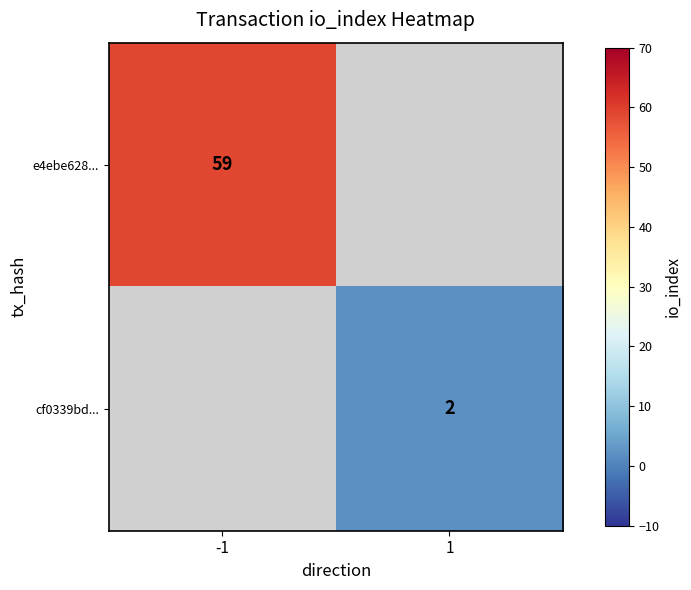

Is the value of cf0339bd... at 1 greater than the value of e4ebe628... at -1?

No